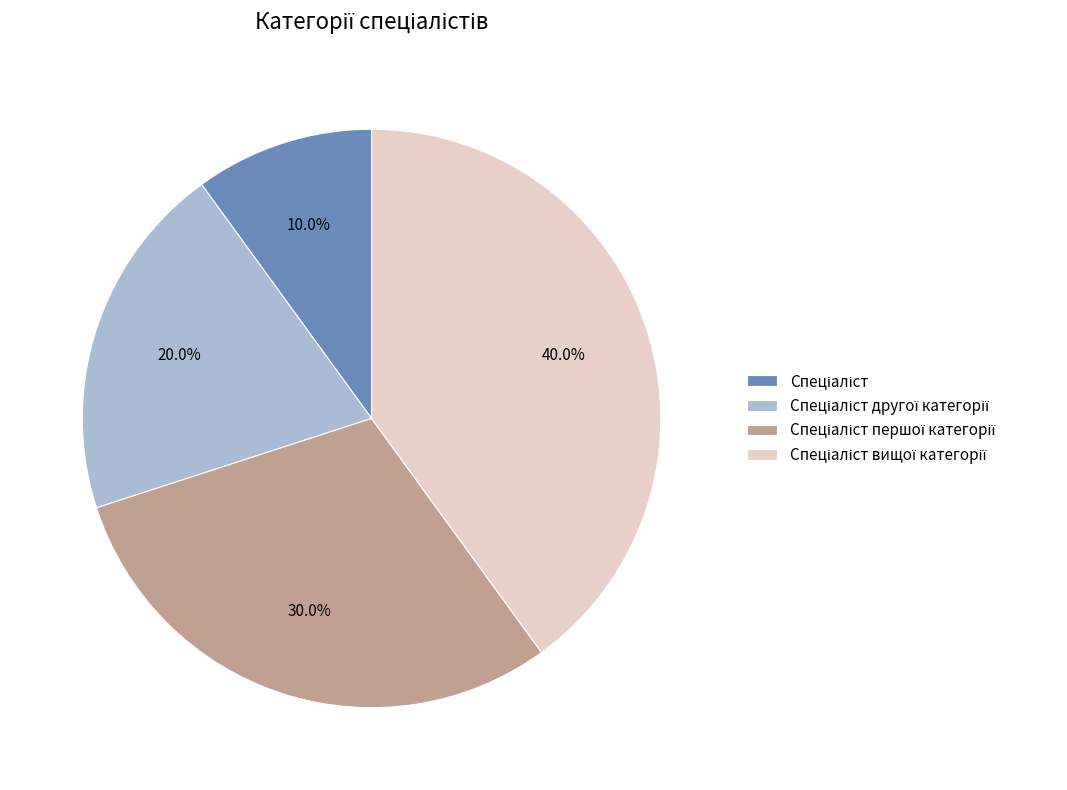

Does any single category account for the majority?

No